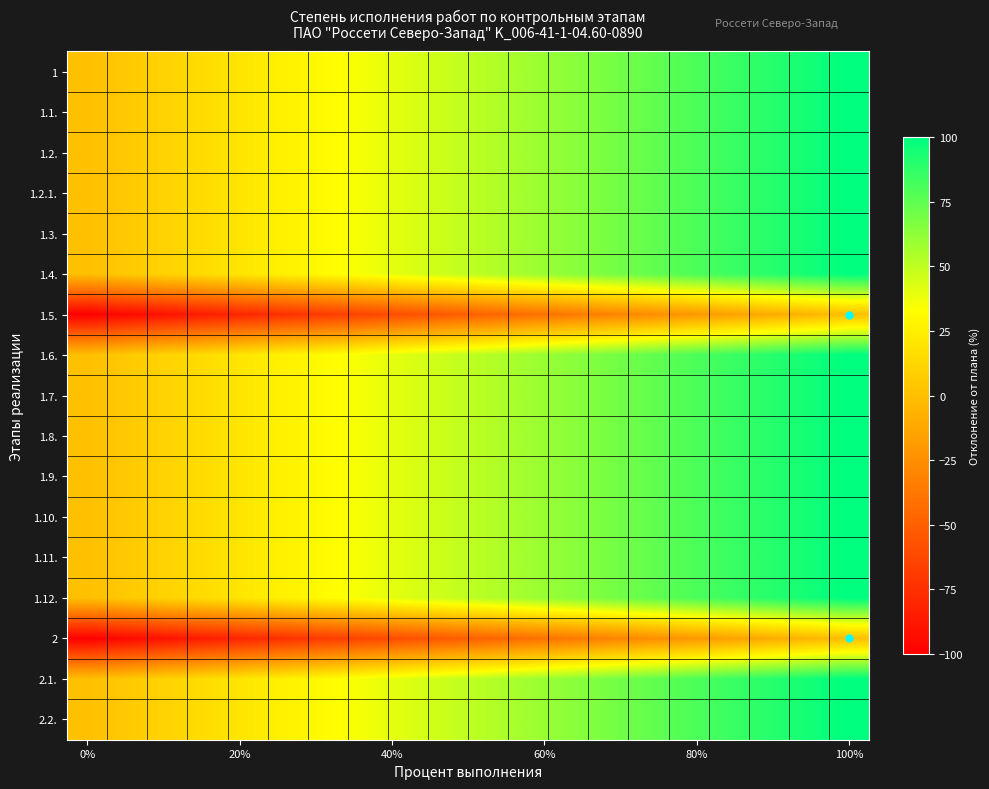

How many data points does each series have?

20